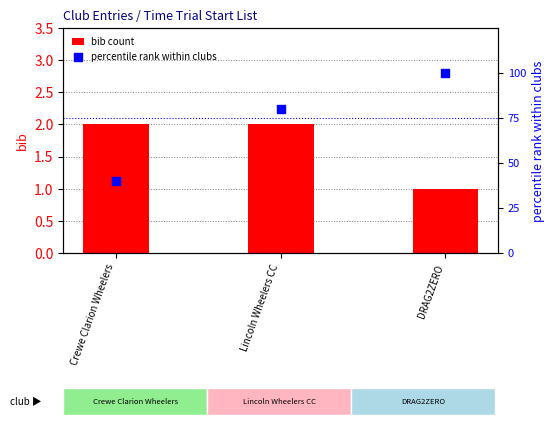

What is the total value across all series at Lincoln Wheelers CC?

82